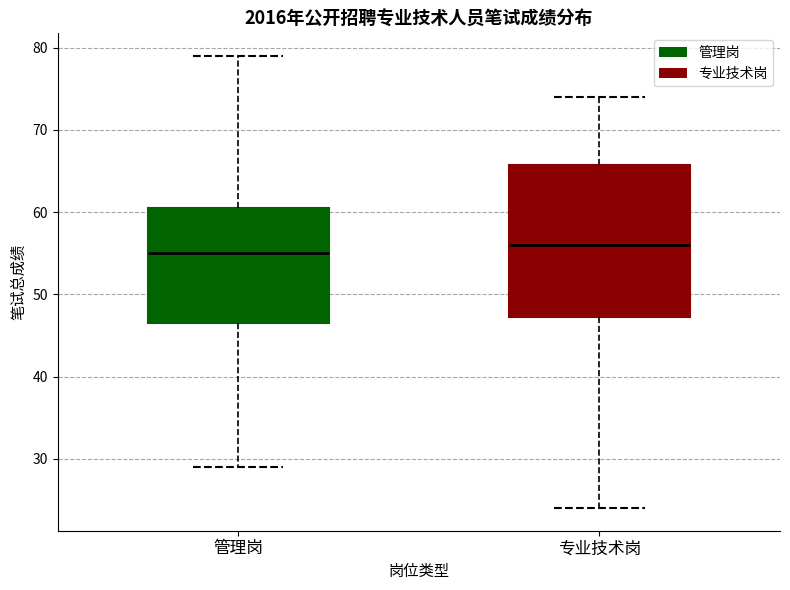

Which box's median line is the lowest?

管理岗